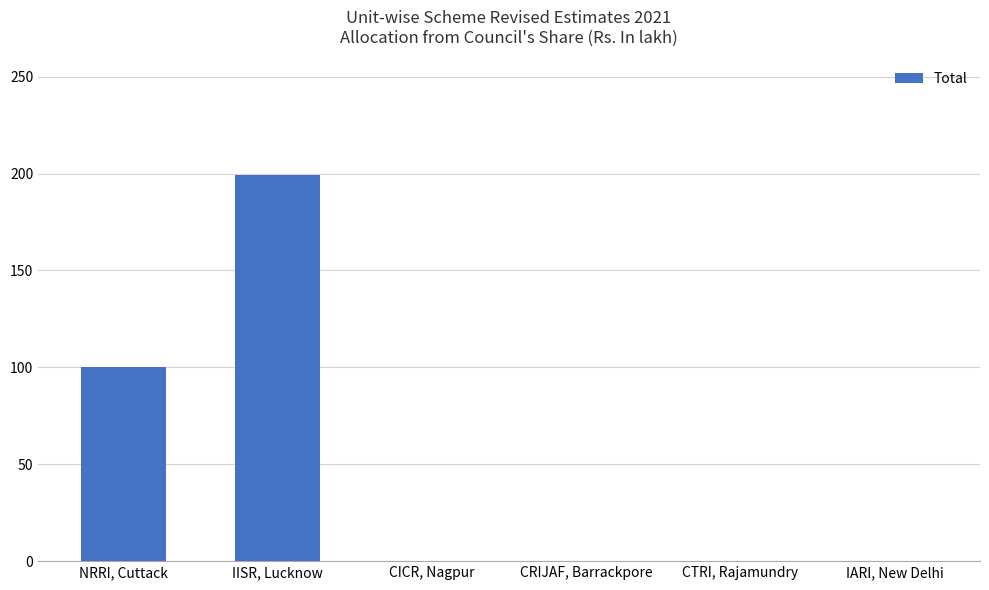

Between NRRI, Cuttack and IISR, Lucknow, which is larger?

IISR, Lucknow